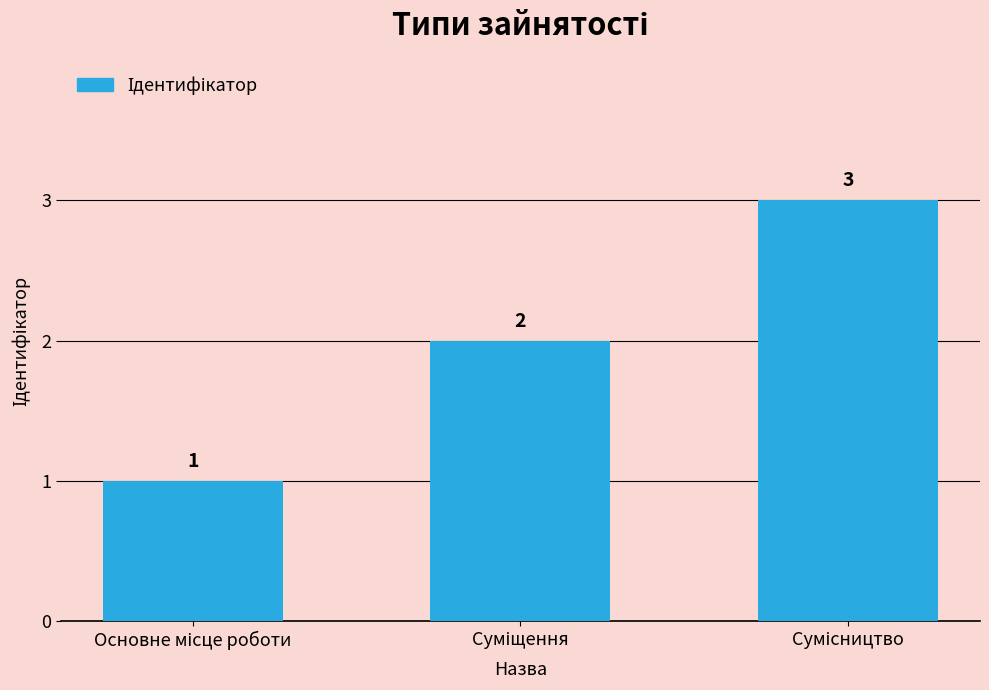

Count the number of data series in this chart.

1